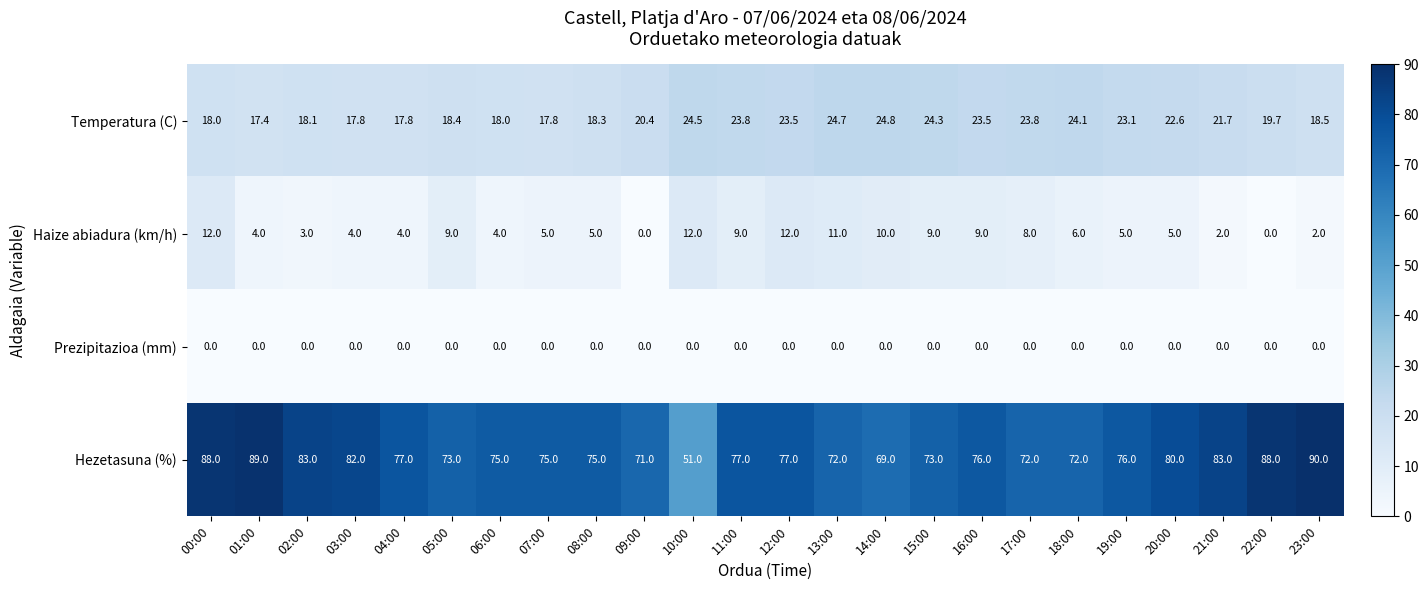

The Temperatura (C) series shows 41.0 at 14:00. True or false?

False